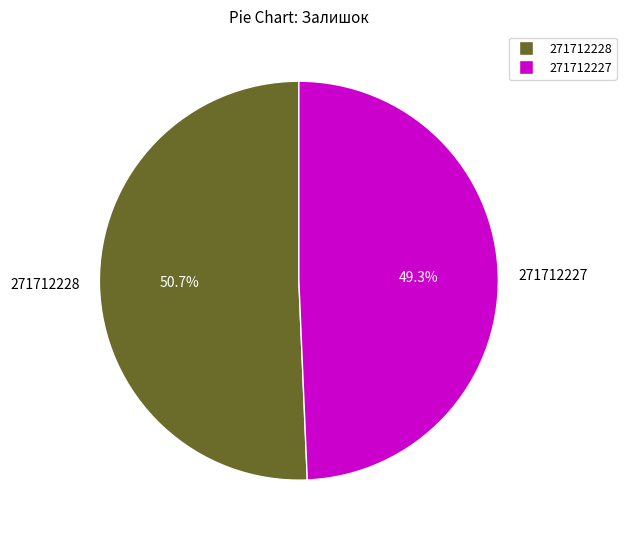

Does 271712227 represent more than half of the total?

No